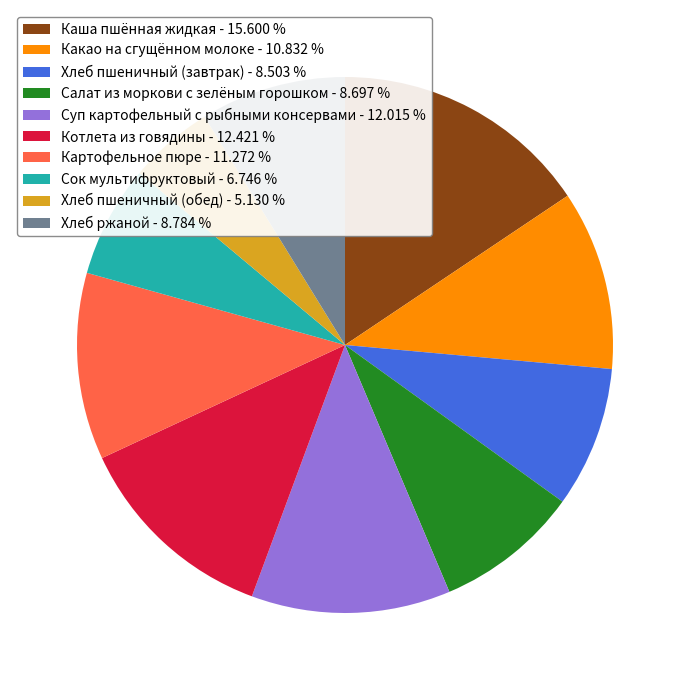

Is it true that Каша пшённая жидкая is 9% of the pie?

False